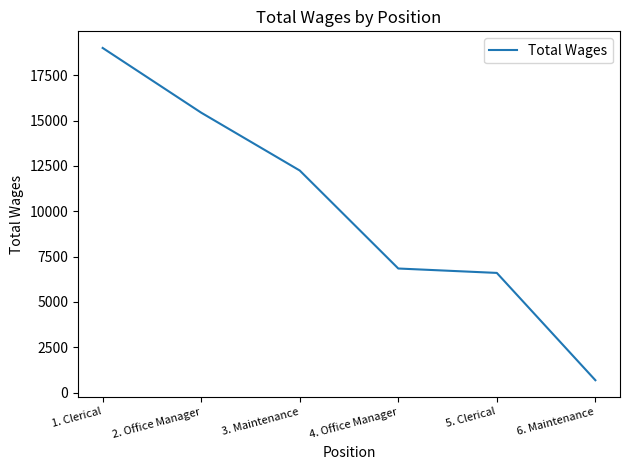

Where does the data first go above 12246?

1. Clerical